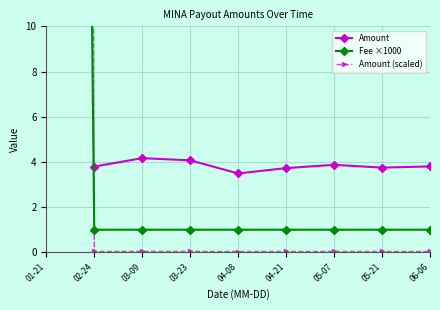

What is the difference between the maximum and minimum values in the Amount series?

0.7